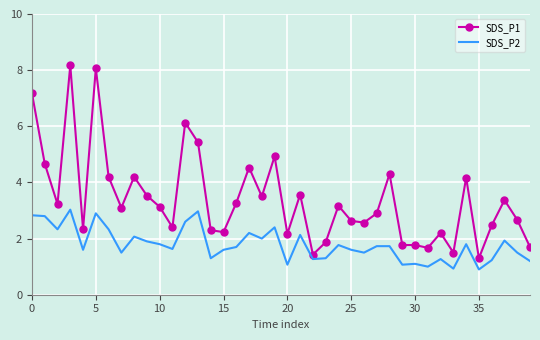

Which series has the largest total across all categories?

SDS_P1